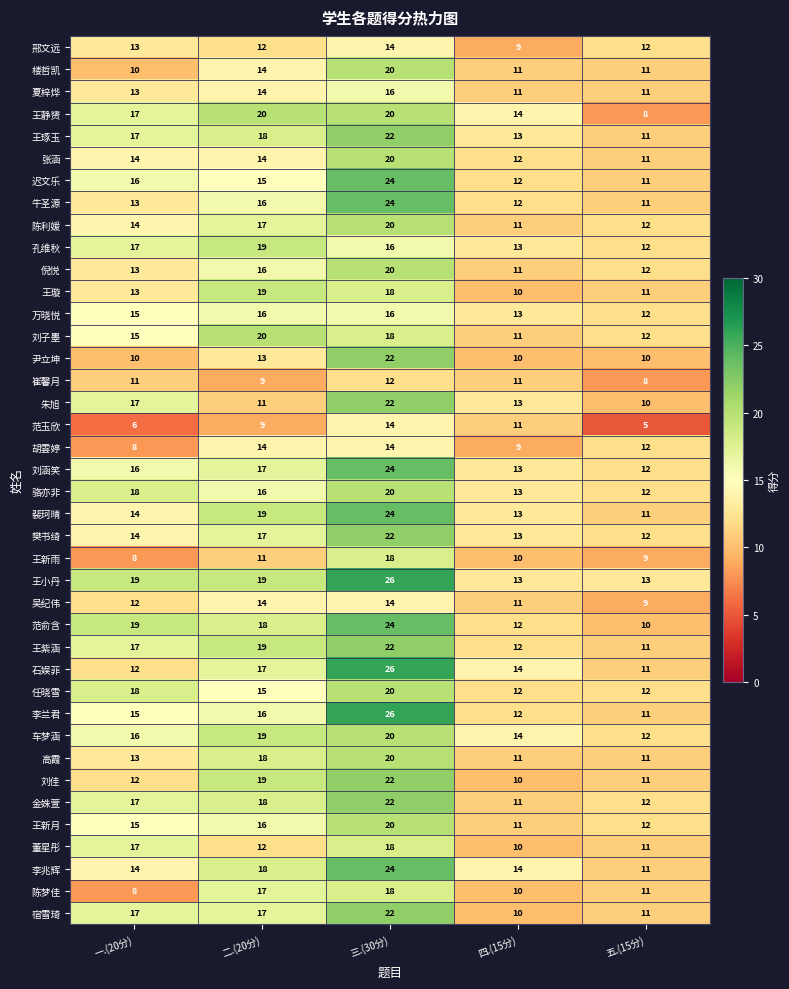

At how many categories does at least one series exceed 9?

5